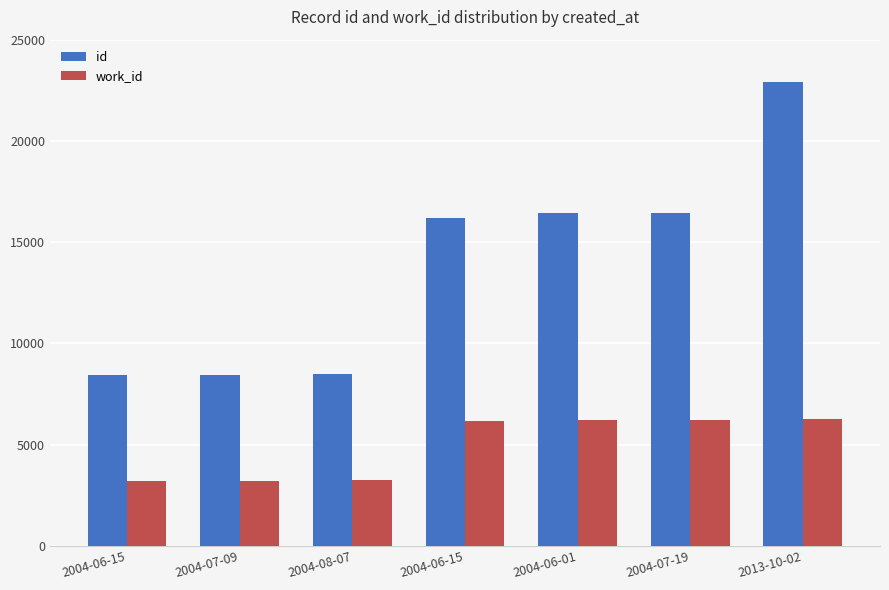

How many bars are there in each group?

2